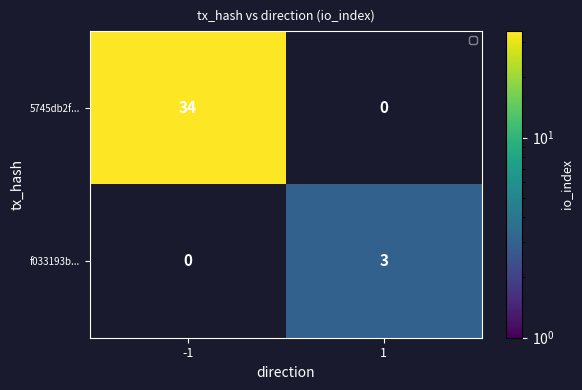

Is it true that 5745db2f... equals 17 at -1?

False